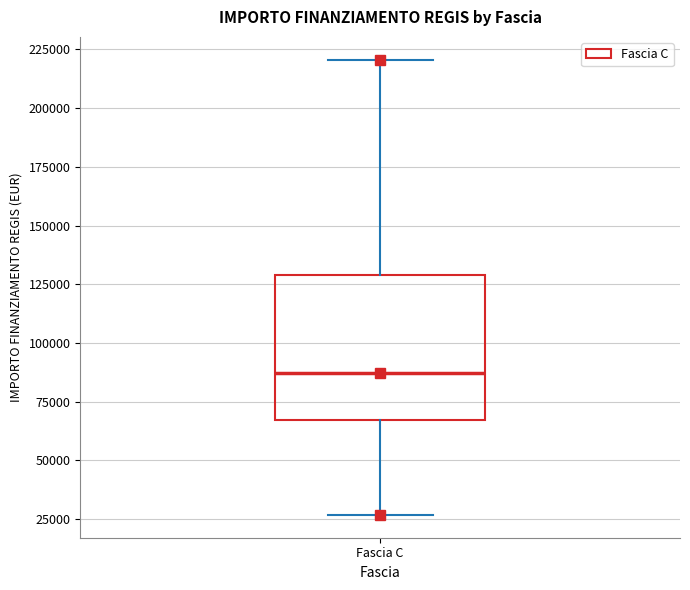

Where is the upper edge of the box for Fascia C on the y-axis? The values are not printed on the chart, so give them approximately, as read against the axis.

130000